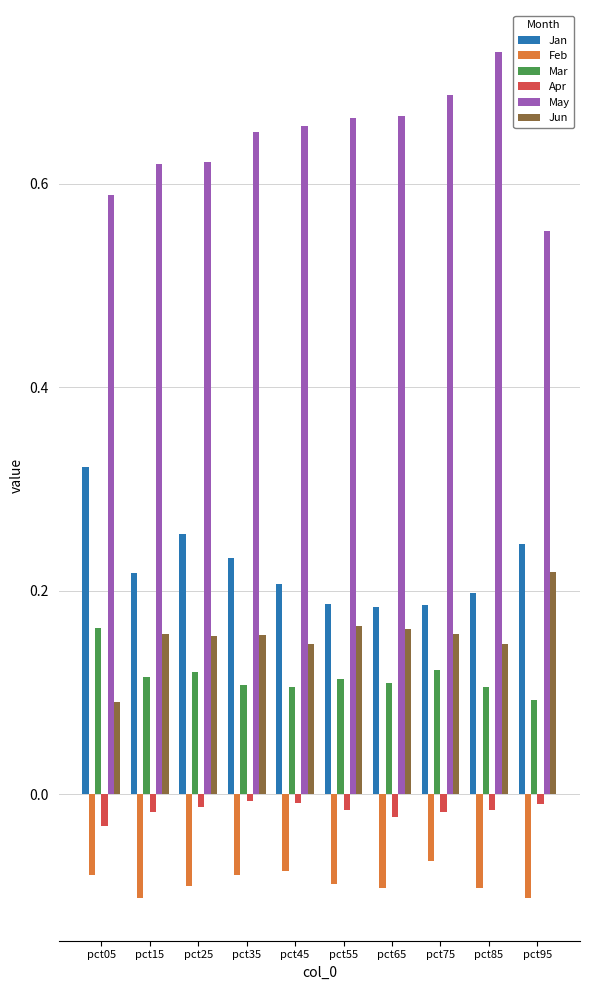

What is the difference between the highest and lowest values at pct65?

0.8